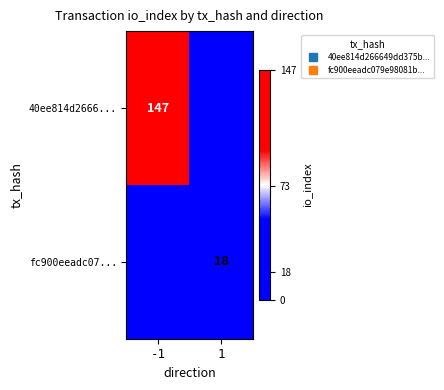

The 40ee814d2666... series shows 0 at 1. True or false?

True